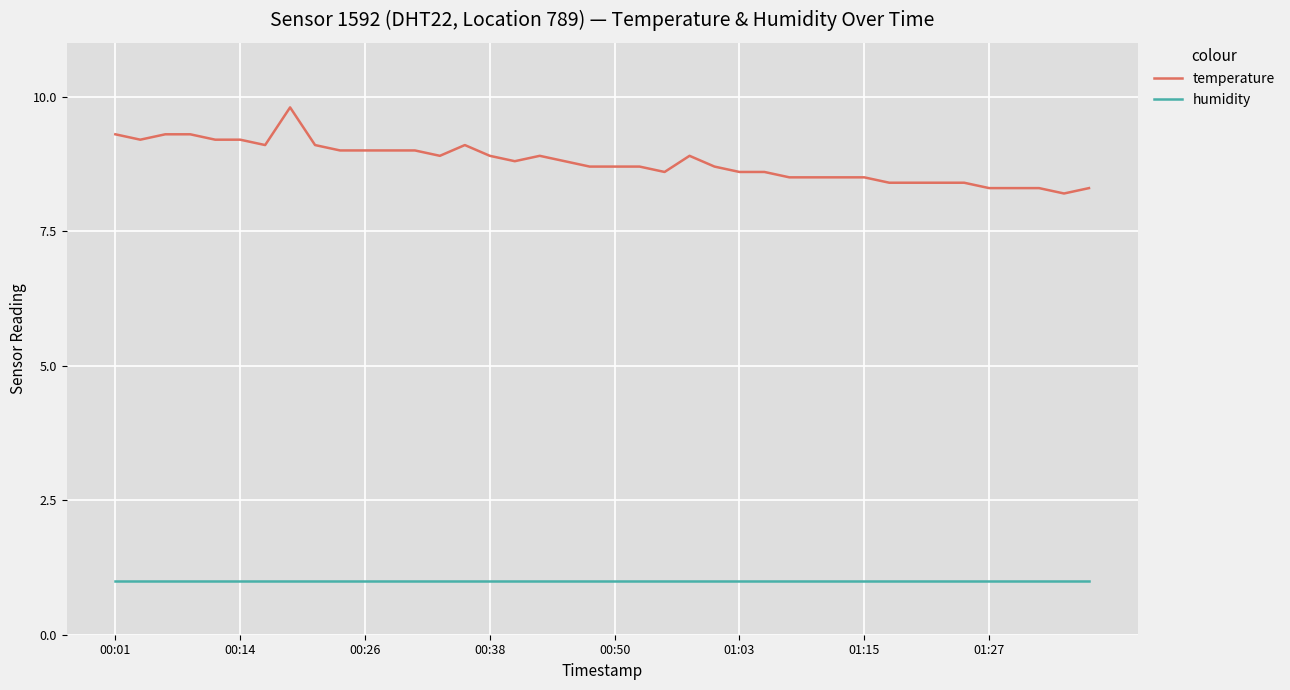

True or false: temperature and humidity cross at least once.

False